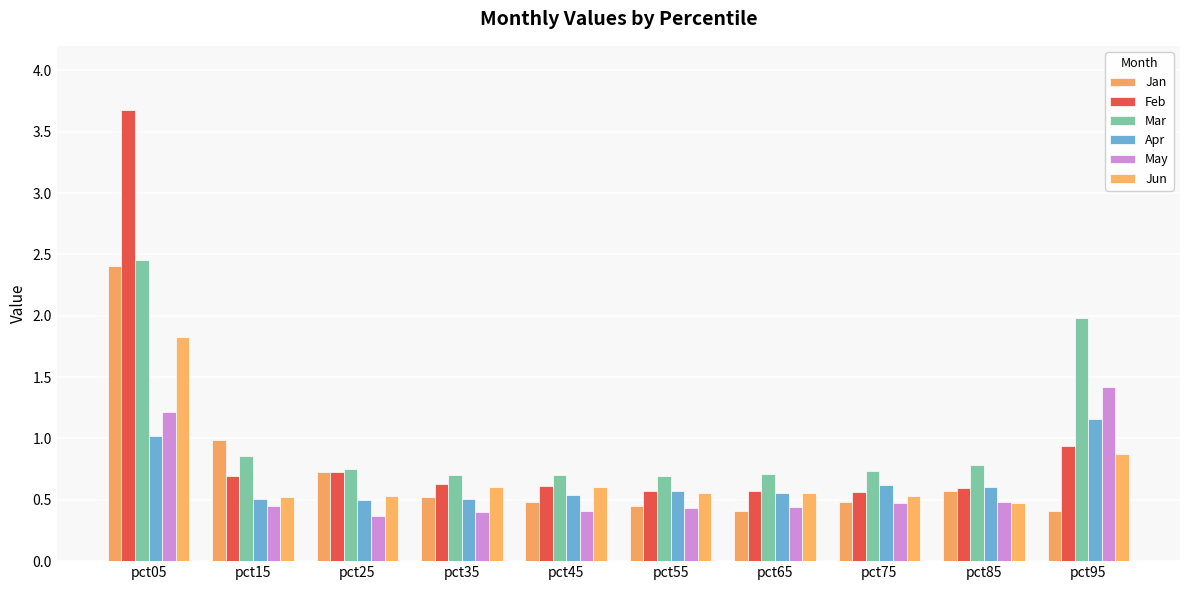

Count the number of data series in this chart.

6